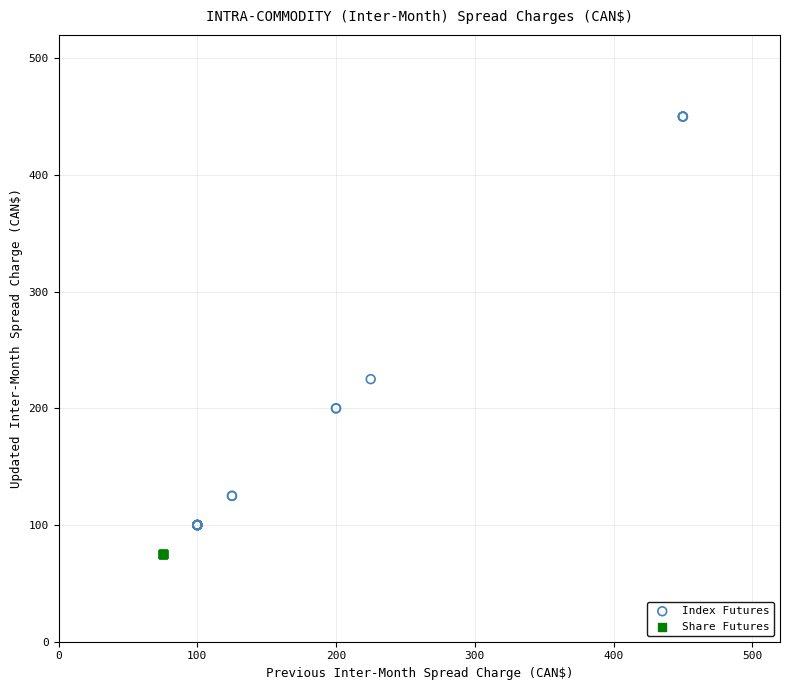

Which series reaches the maximum Y coordinate?

Index Futures